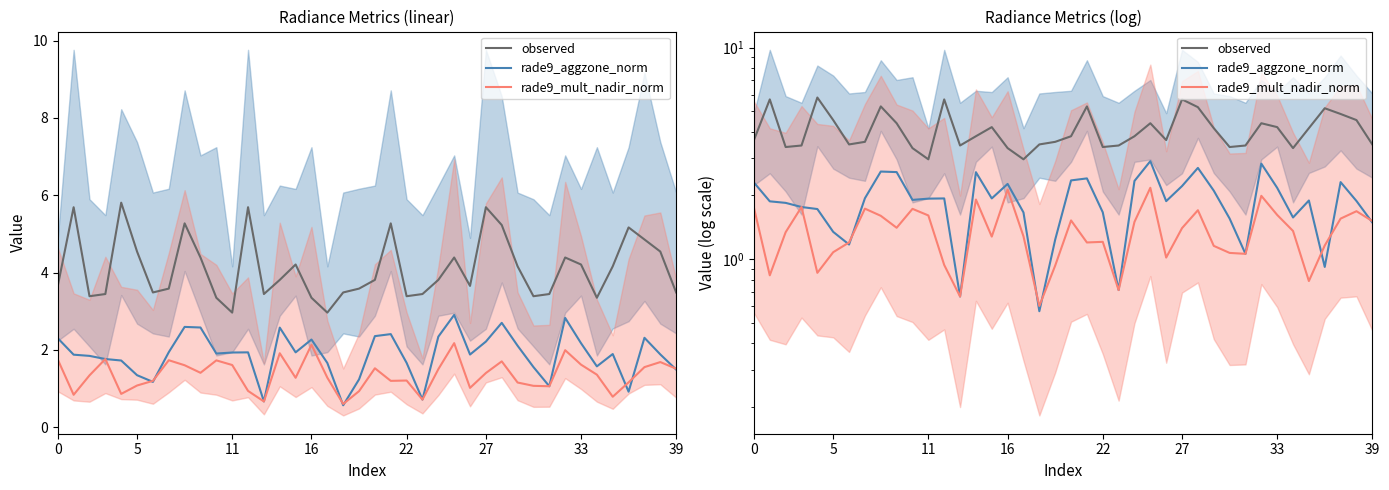

What is the difference between the rade9_mult_nadir_norm values at 35 and 32?

1.2